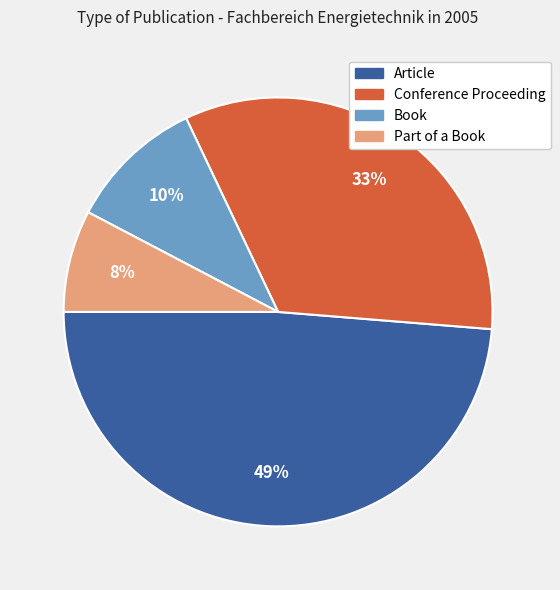

Is Part of a Book the majority of the pie?

No